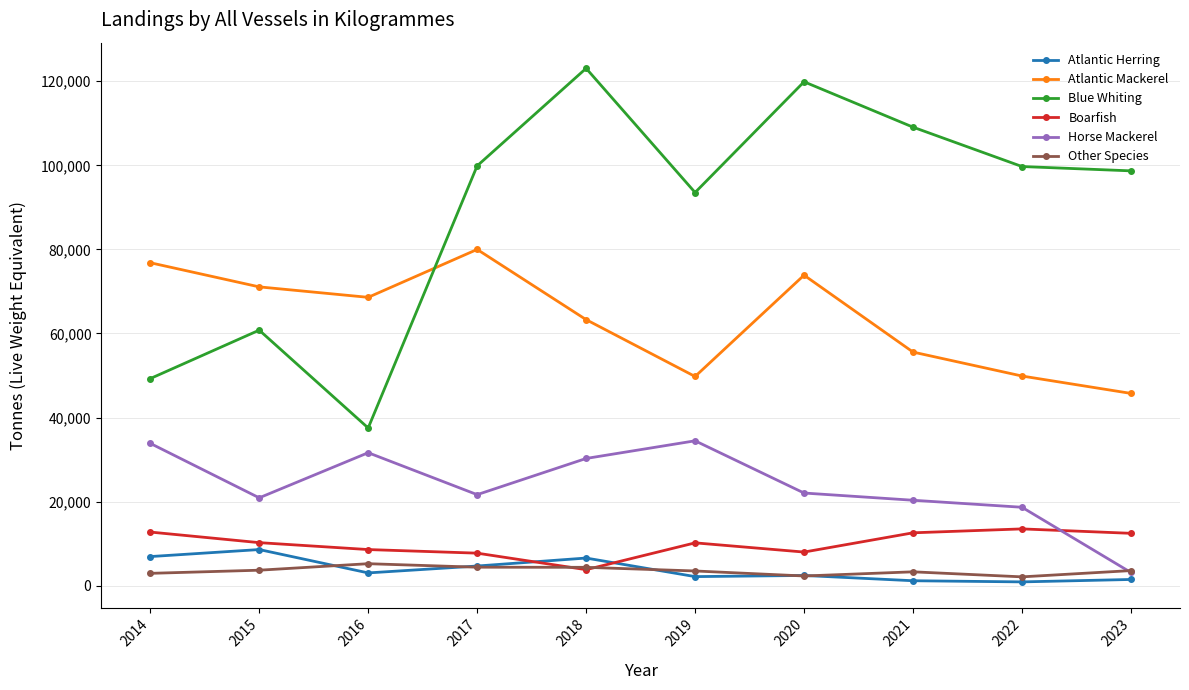

In Atlantic Mackerel, how many points are higher than both neighbors (excluding endpoints)?

2